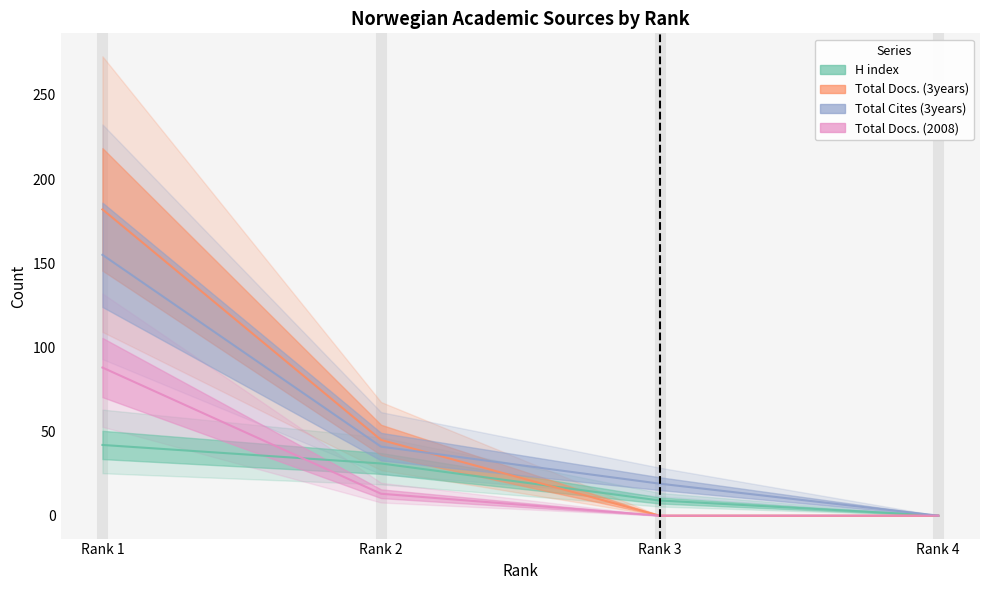

At Rank 4, list the series in order from largest to smallest.

H index, Total Docs. (3years), Total Cites (3years), Total Docs. (2008)